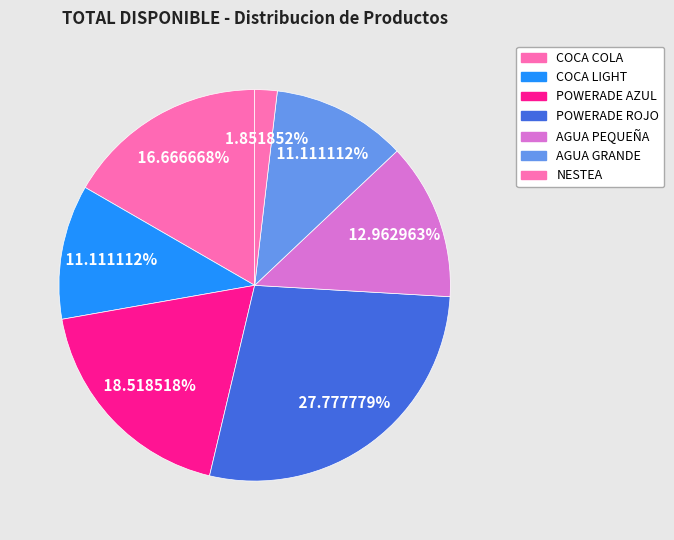

Count the number of slices in the pie.

7